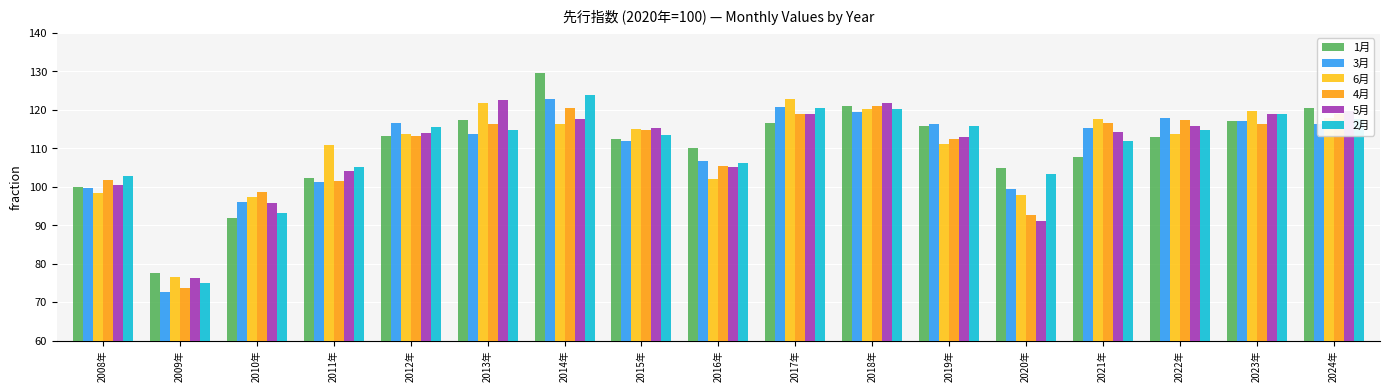

Which series has the largest range (max minus min)?

1月